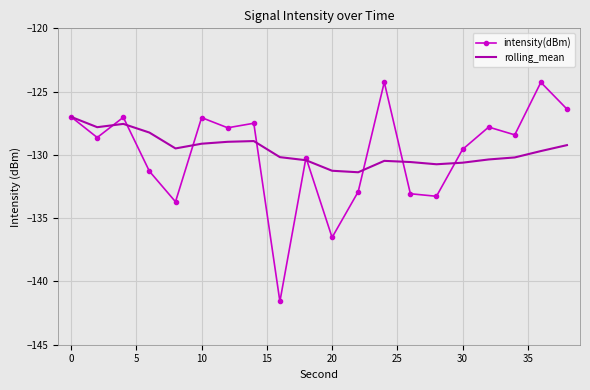

Which series has the widest spread of values?

intensity(dBm)